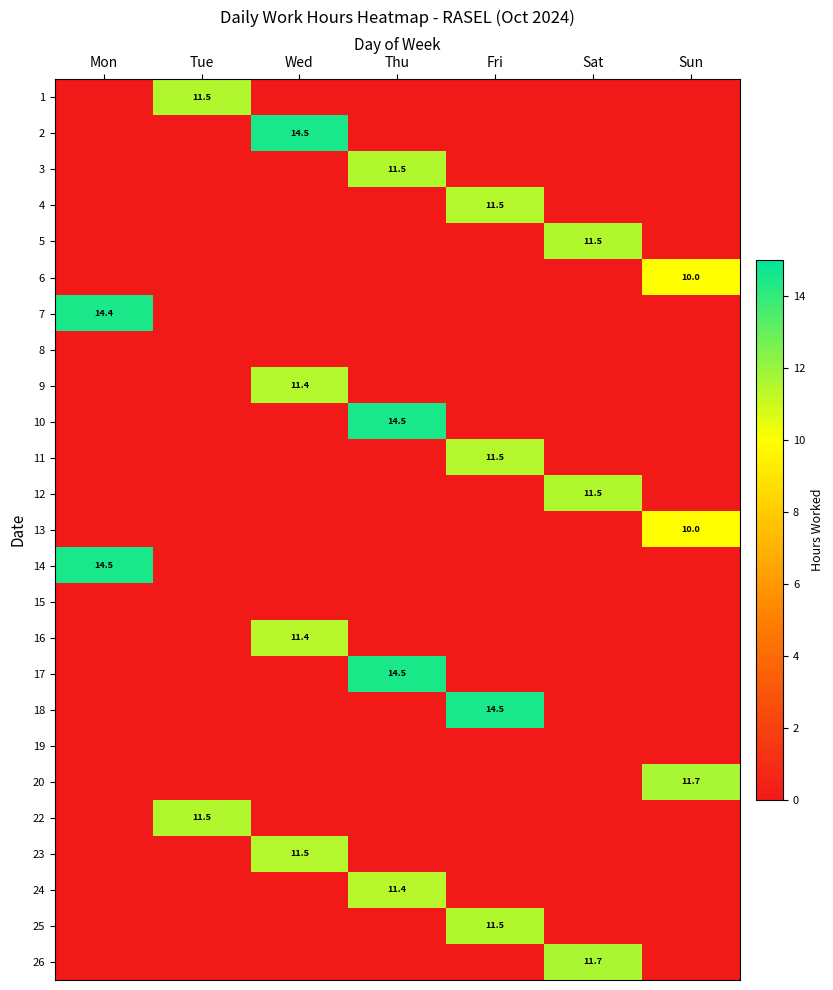

Is it true that 26 equals 11.7 at Sat?

True